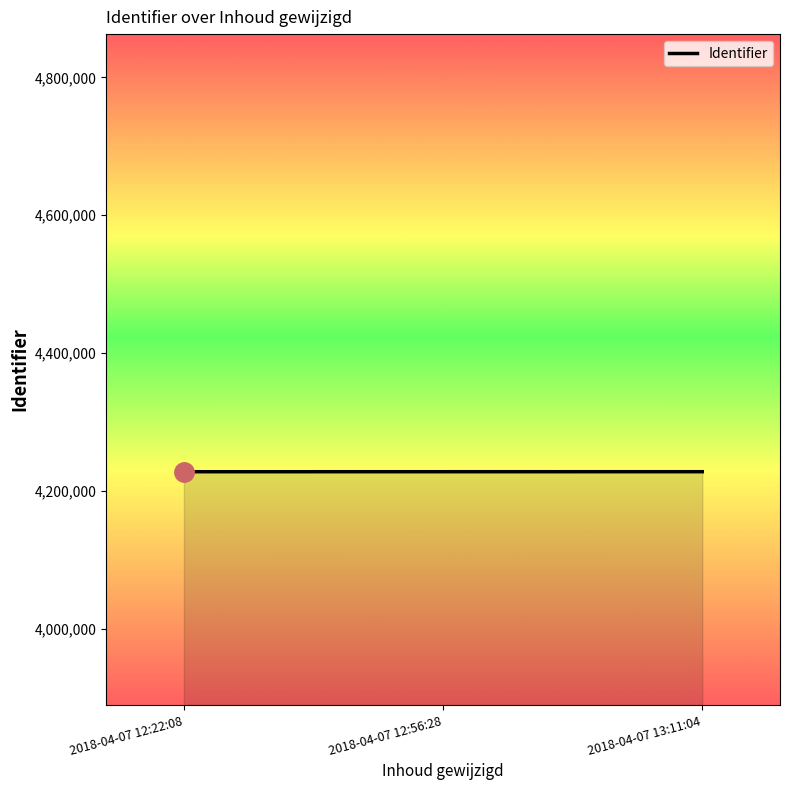

What is the label of the 1st point from the left?

2018-04-07 12:22:08